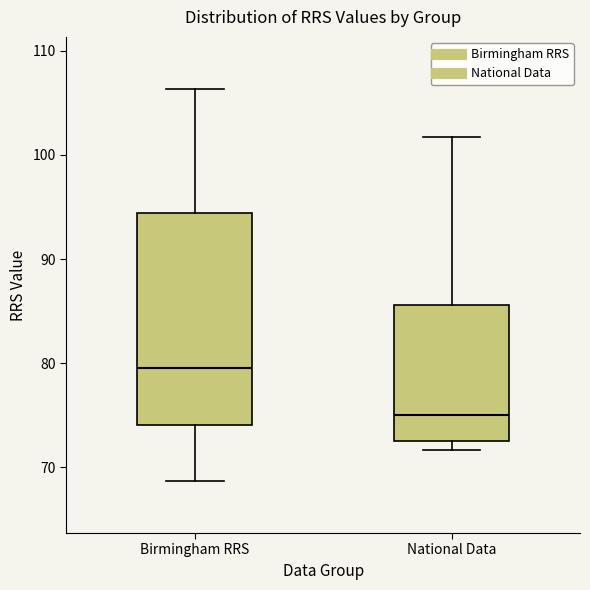

Reading left to right, read every box against the y-axis: the position of its median line, the range the box covers, and the ends of its whiskers. The values are not printed on the chart, so give them approximately, as read against the axis.

Birmingham RRS: median 80, box 74 to 94, whiskers 69 to 106
National Data: median 75, box 72 to 86, whiskers 72 (just below the box's lower edge) to 102